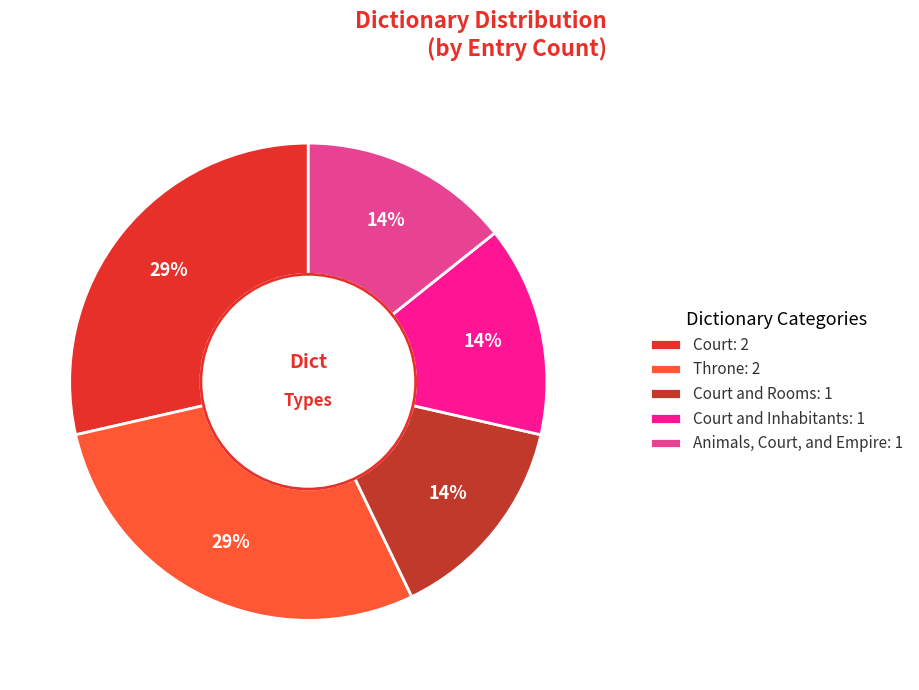

Does Court and Rooms: 1 account for over 50% of the chart?

No